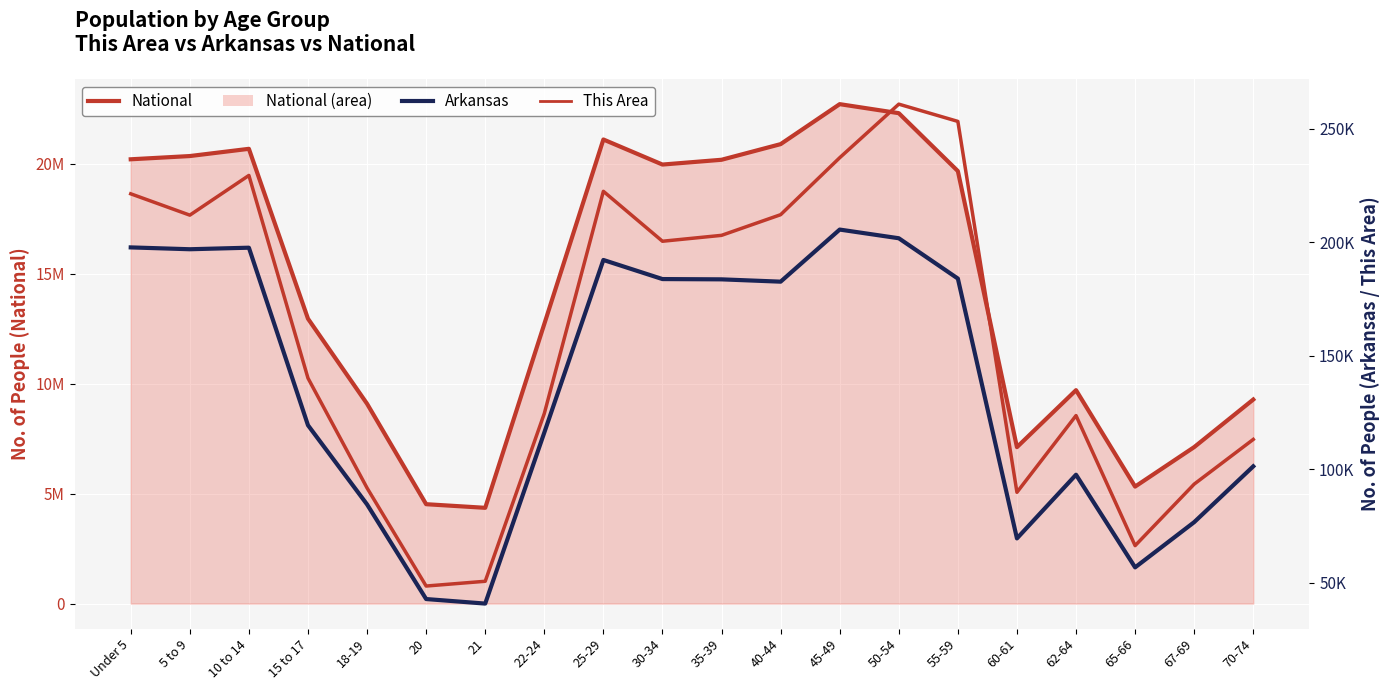

Between 22-24 and 67-69, which is larger?

22-24